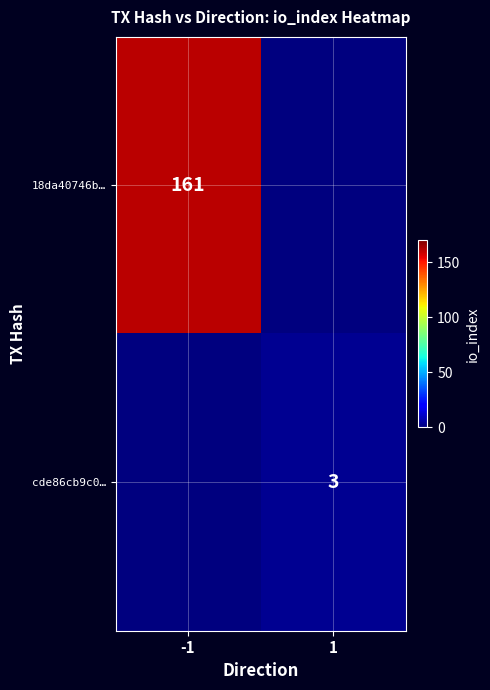

Is it true that 18da40746b… equals 161 at -1?

True